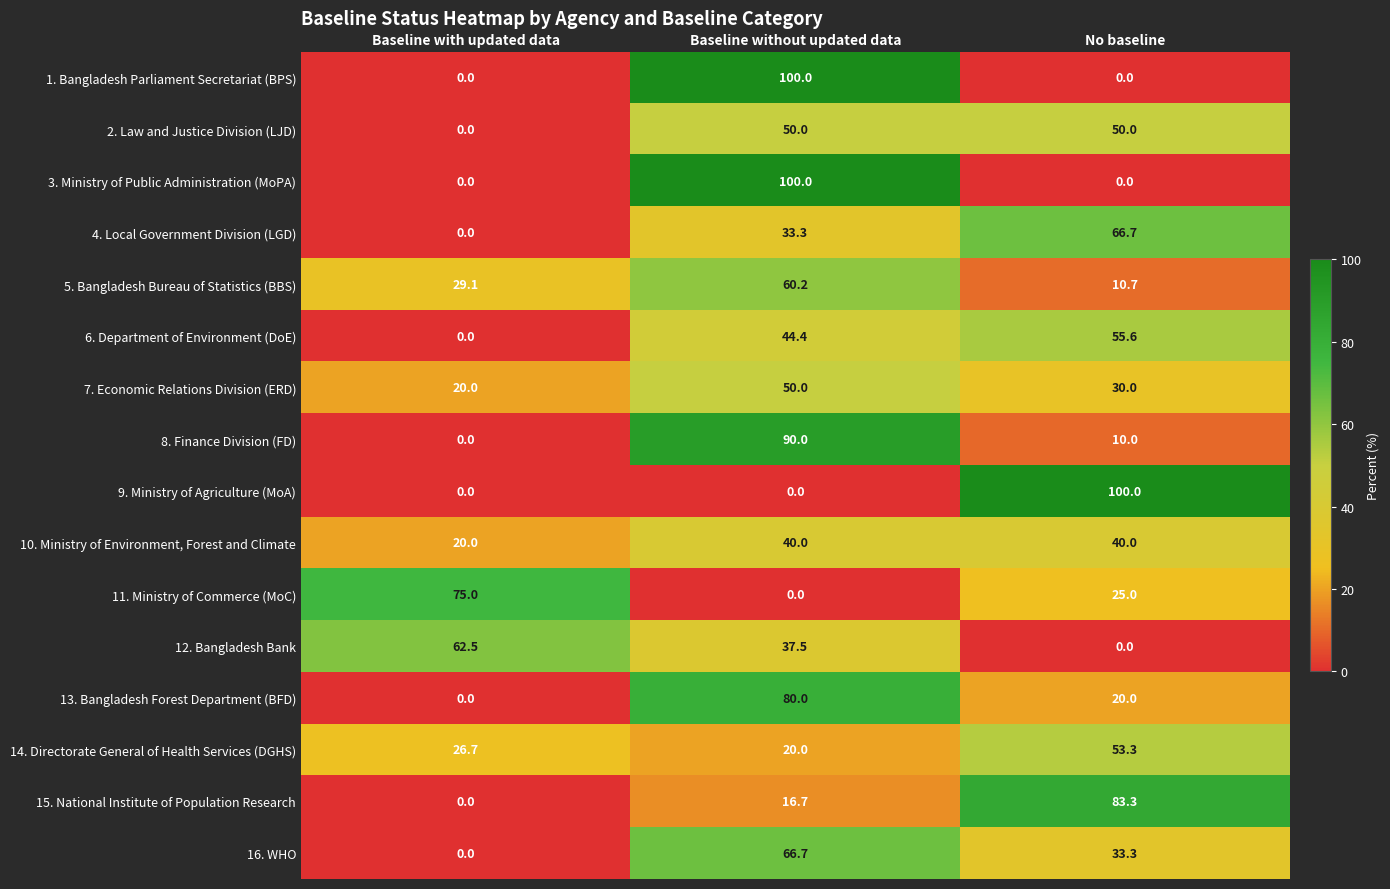

How many values in the 5. Bangladesh Bureau of Statistics (BBS) series are below 29?

1